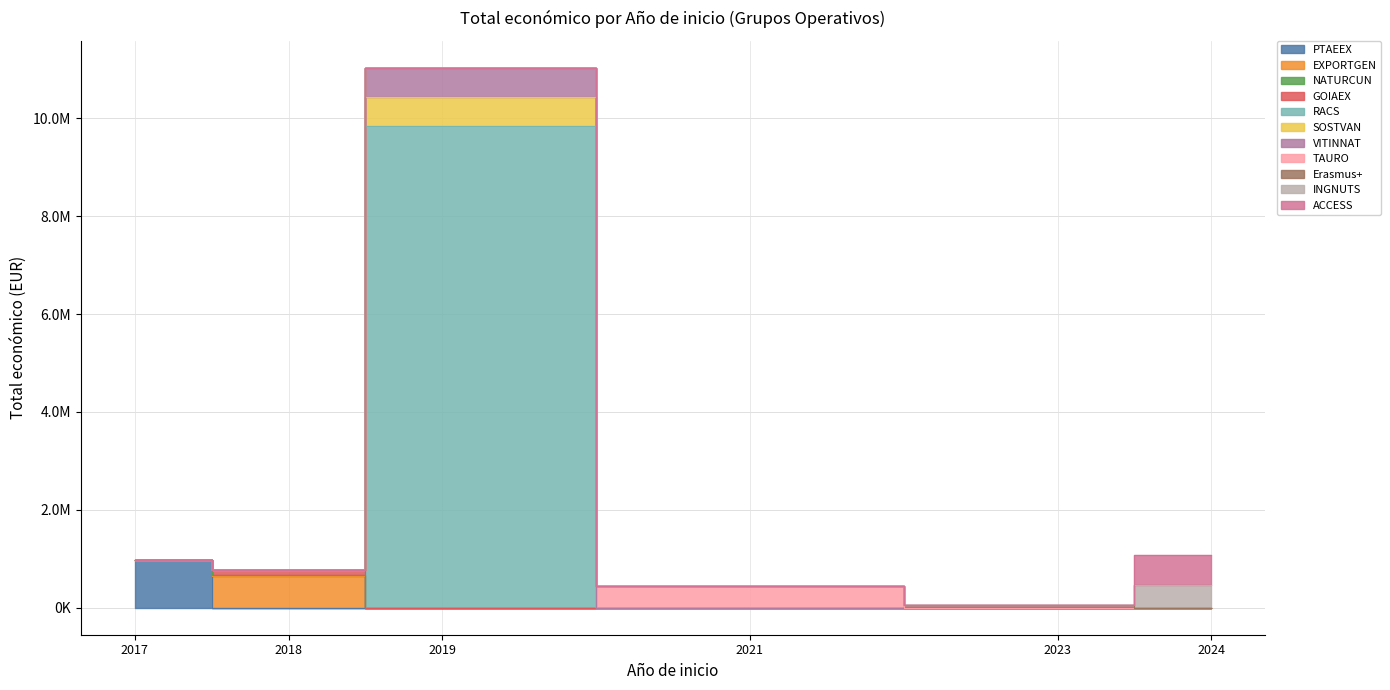

At which label does the data first exceed 591878?

2017